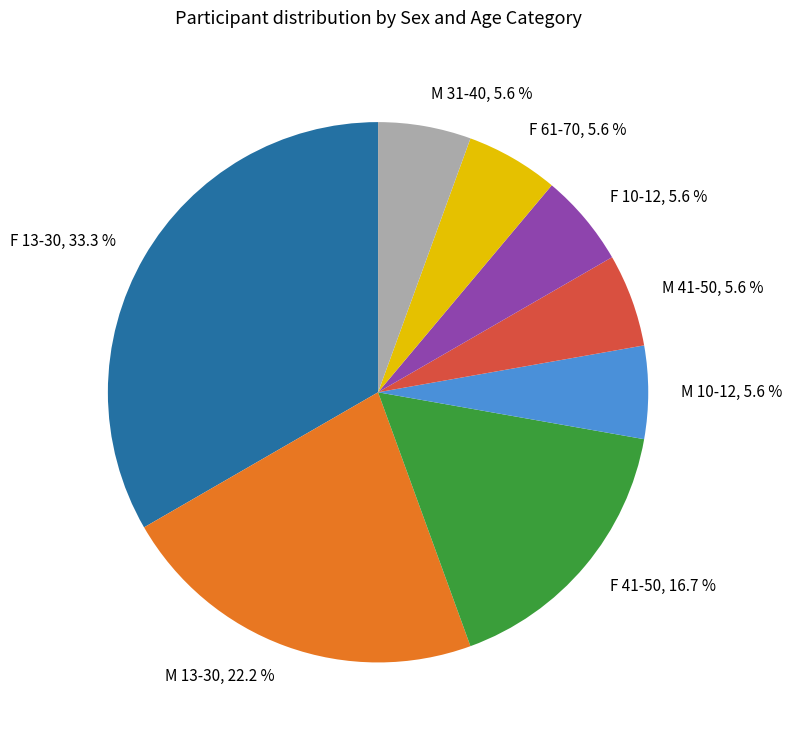

Is there a majority slice in this chart?

No